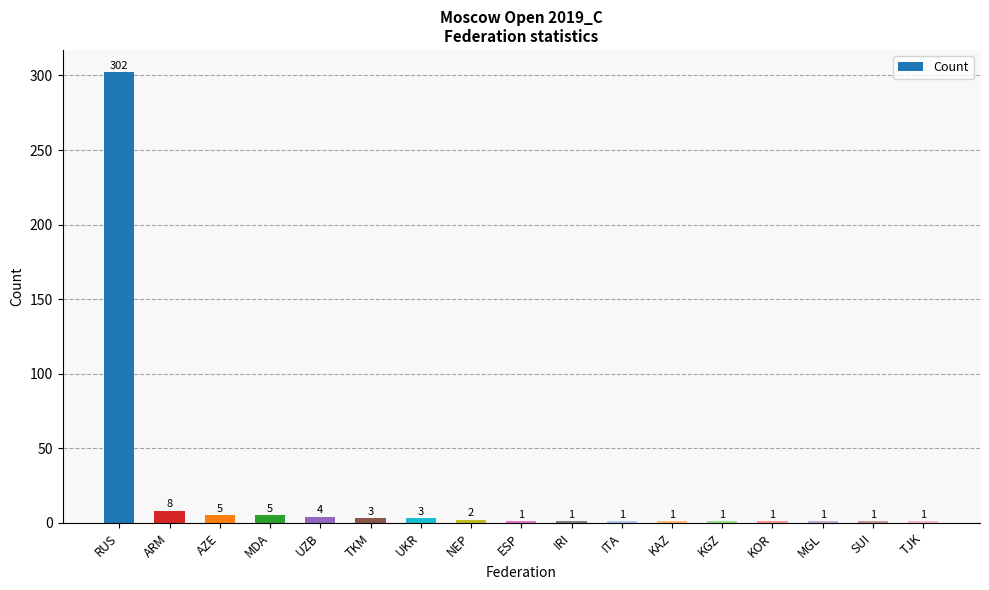

Is it true that the value at RUS is 124?

False